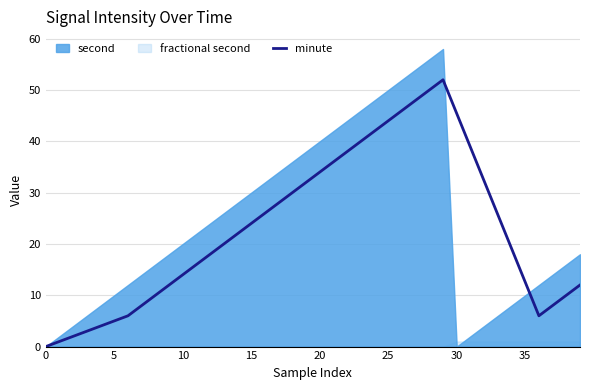

Is it true that minute equals 24.0 at 15?

True